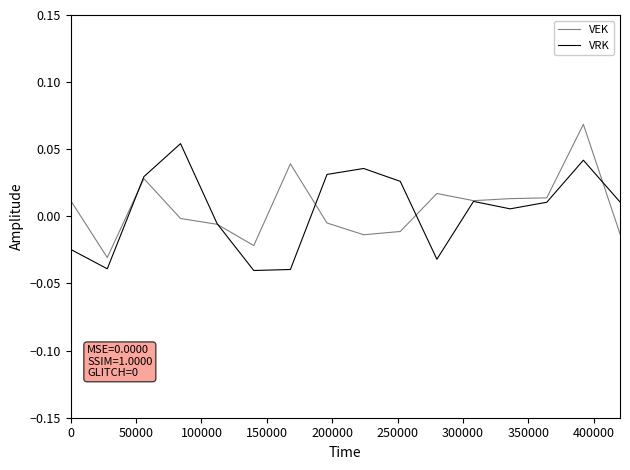

True or false: VRK and VEK intersect in this chart.

True